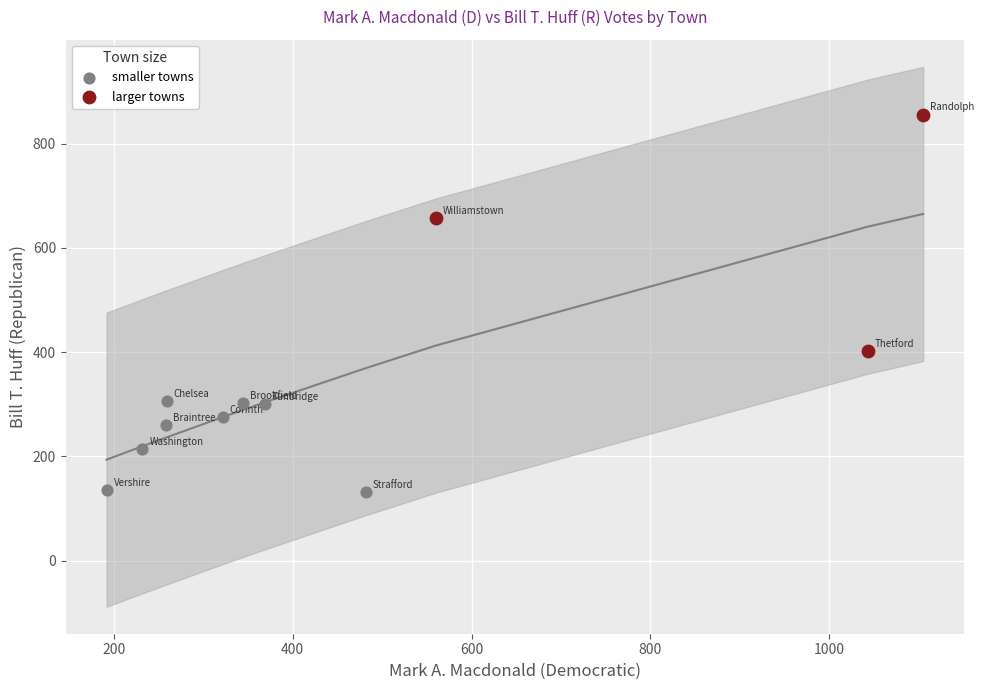

Which series reaches the minimum Y coordinate?

smaller towns